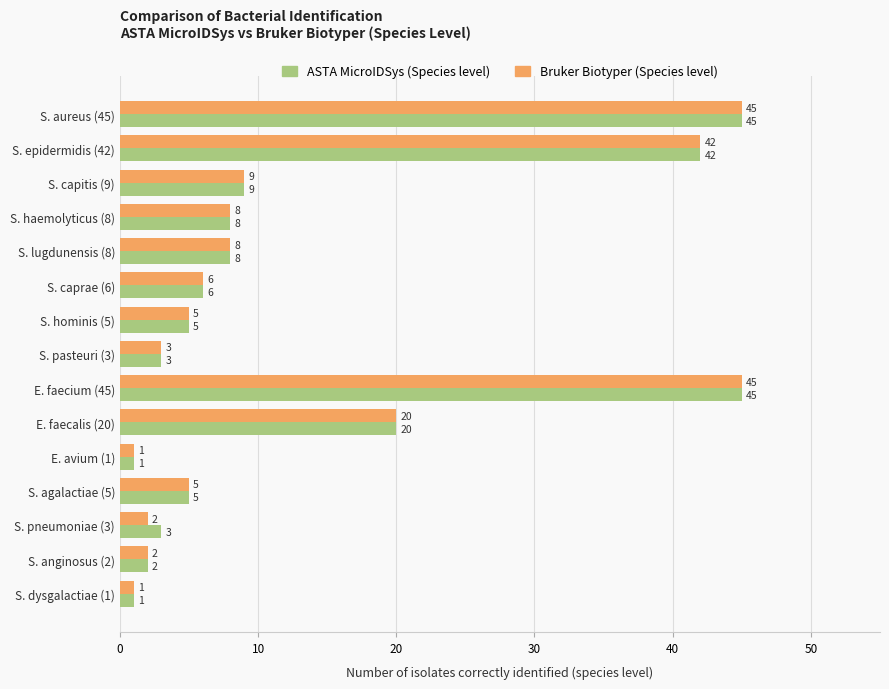

Is it true that ASTA MicroIDSys (Species level) equals 1 at E. avium (1)?

True